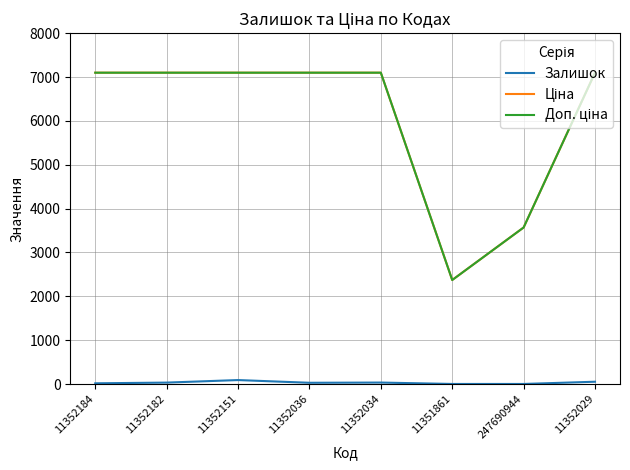

What is the greatest value displayed?

7098.8